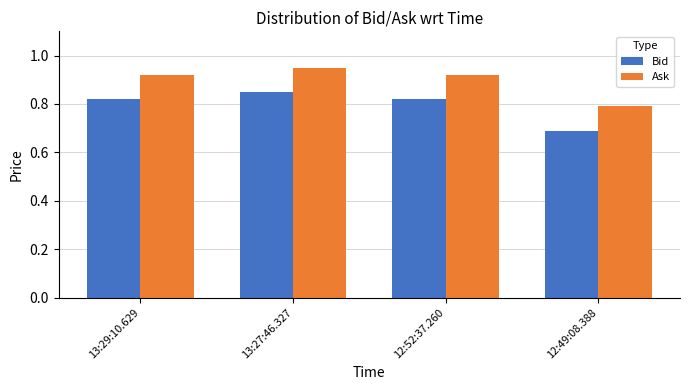

What position from the left is 13:29:10.629?

1